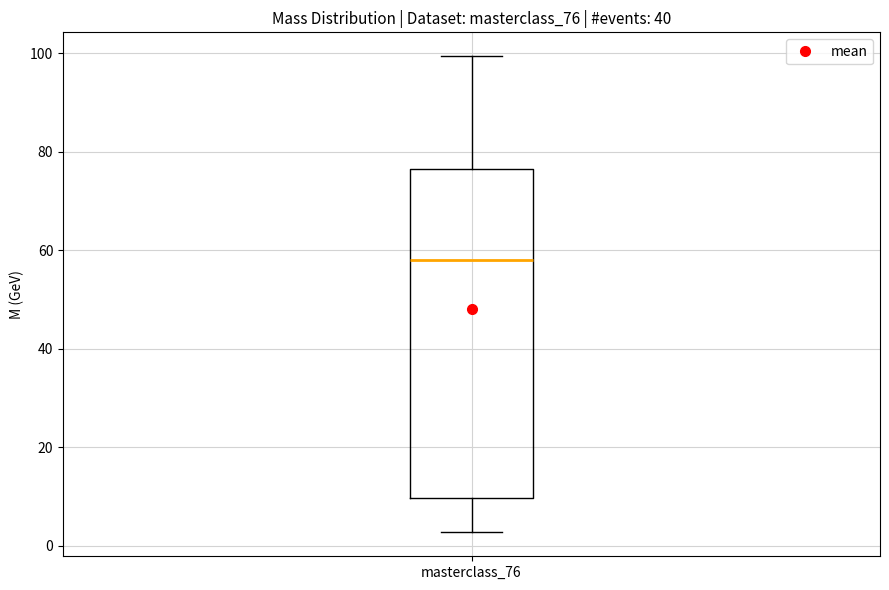

Transcribe this box plot: give where the median line is, the range the box spans, and where the two whiskers end, as read against the y-axis. The values are not printed on the chart, so give them approximately, as read against the axis.

median 58, box 10 to 76, whiskers 2 to 100